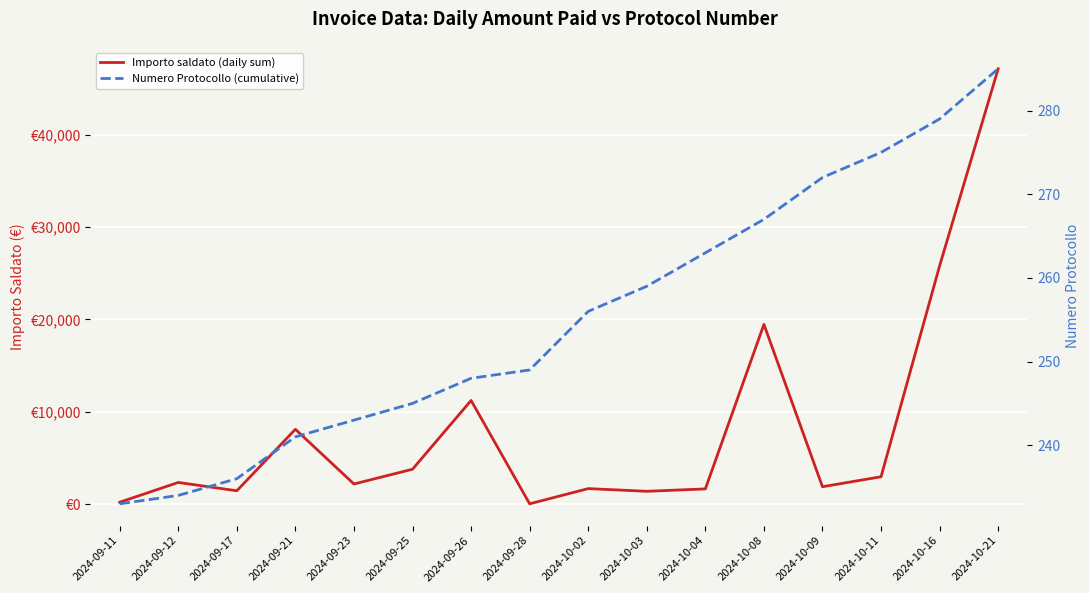

Reading right to left, transcribe all the data shown in this chart.

Importo saldato (daily sum): 2024-10-21=47120.6	2024-10-16=25791.7	2024-10-11=2961.4	2024-10-09=1879.1	2024-10-08=19451.6	2024-10-04=1643.8	2024-10-03=1384.0	2024-10-02=1674.4	2024-09-28=31.9	2024-09-26=11218.6	2024-09-25=3773.4	2024-09-23=2176.0	2024-09-21=8096.7	2024-09-17=1442.2	2024-09-12=2341.1	2024-09-11=202.1
Numero Protocollo (cumulative): 2024-10-21=285.0	2024-10-16=279.0	2024-10-11=275.0	2024-10-09=272.0	2024-10-08=267.0	2024-10-04=263.0	2024-10-03=259.0	2024-10-02=256.0	2024-09-28=249.0	2024-09-26=248.0	2024-09-25=245.0	2024-09-23=243.0	2024-09-21=241.0	2024-09-17=236.0	2024-09-12=234.0	2024-09-11=233.0